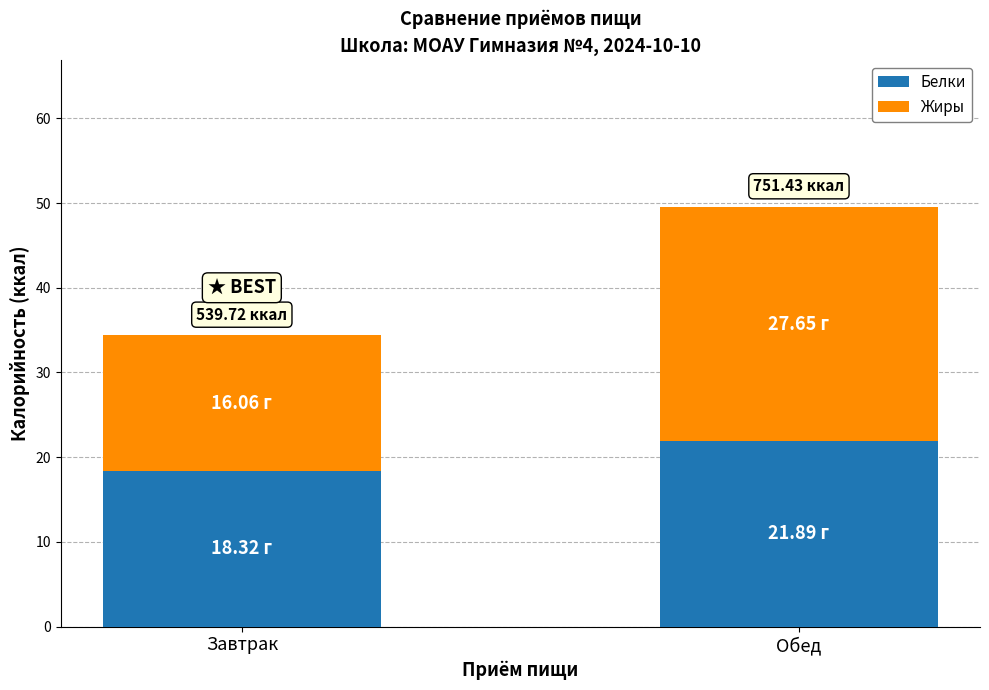

Count the number of categories in the chart.

2